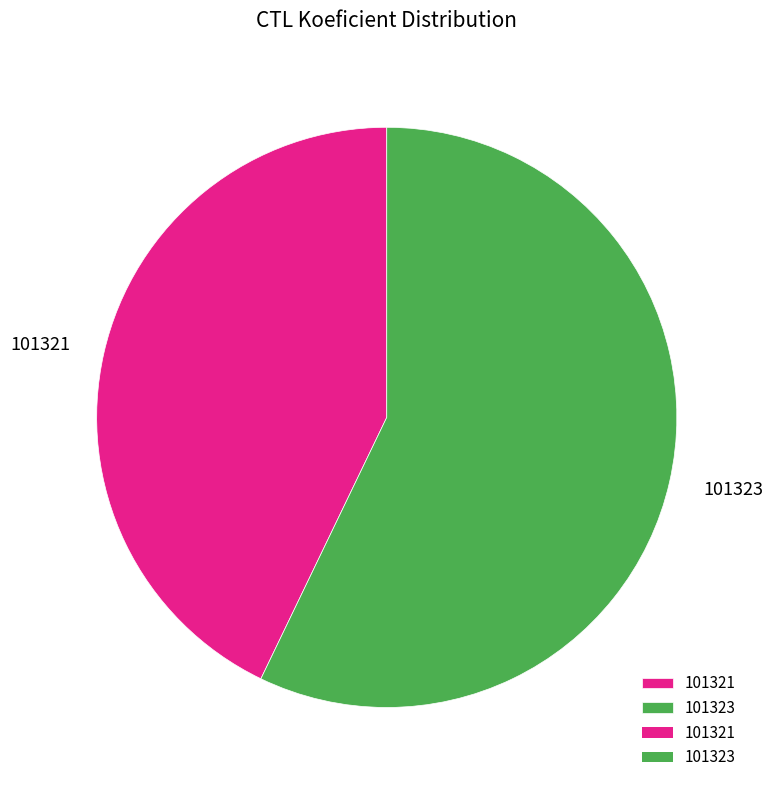

Rank the categories by value from lowest to highest.

101321, 101323